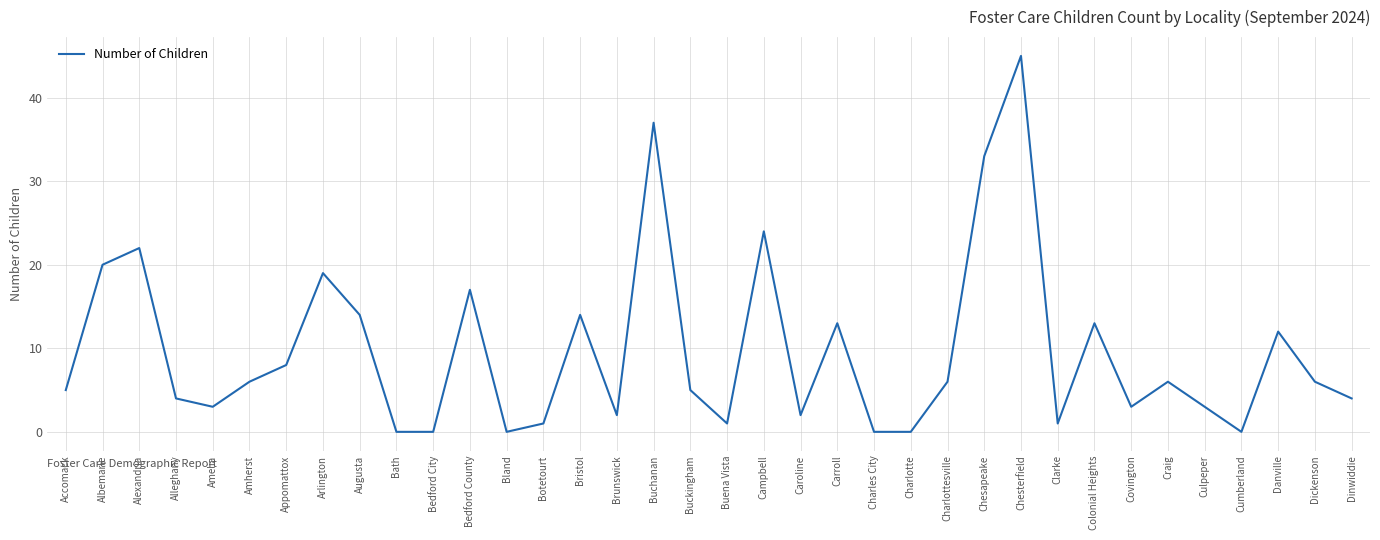

Between Dinwiddie and Bath, which is larger?

Dinwiddie